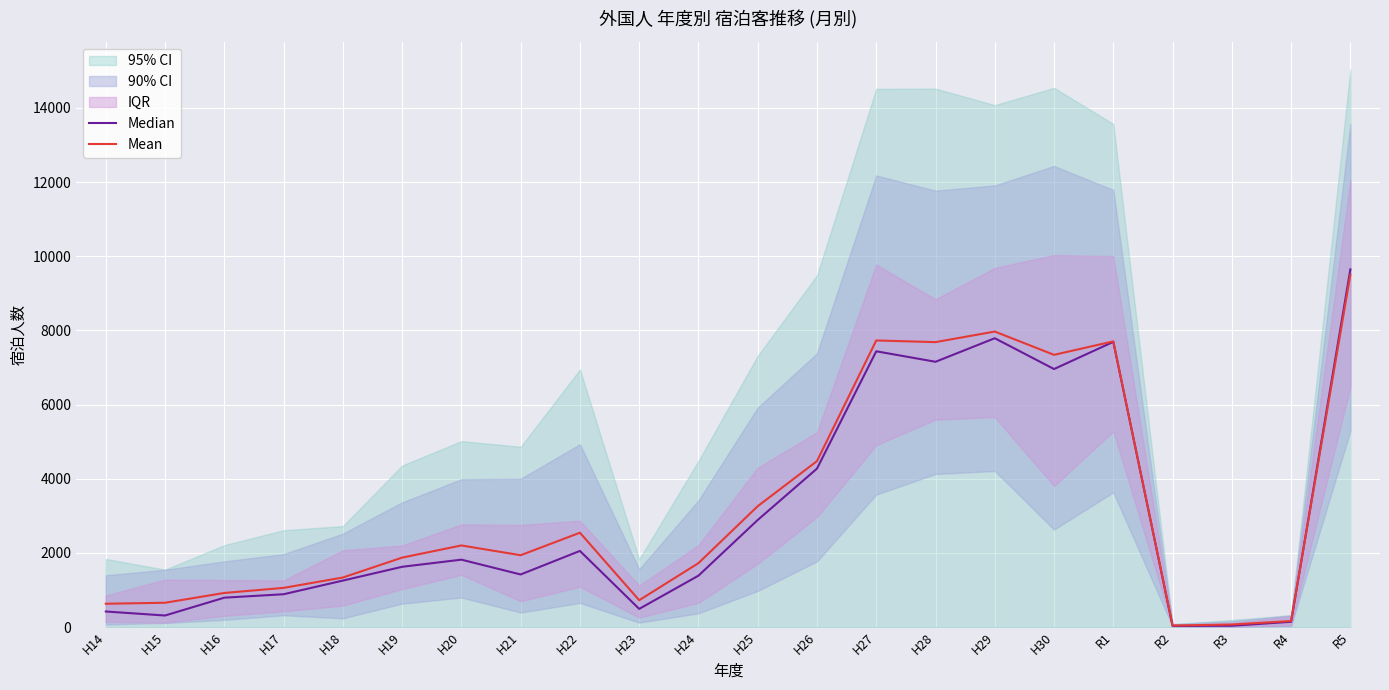

At which label does Median first exceed 1624?

H19